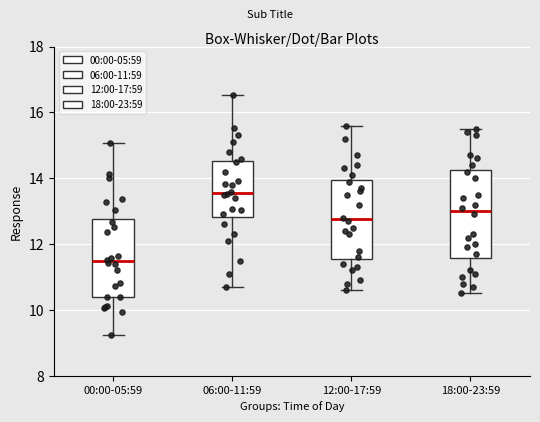

Where is the upper edge of the box for 00:00-05:59 on the y-axis? The values are not printed on the chart, so give them approximately, as read against the axis.

12.8